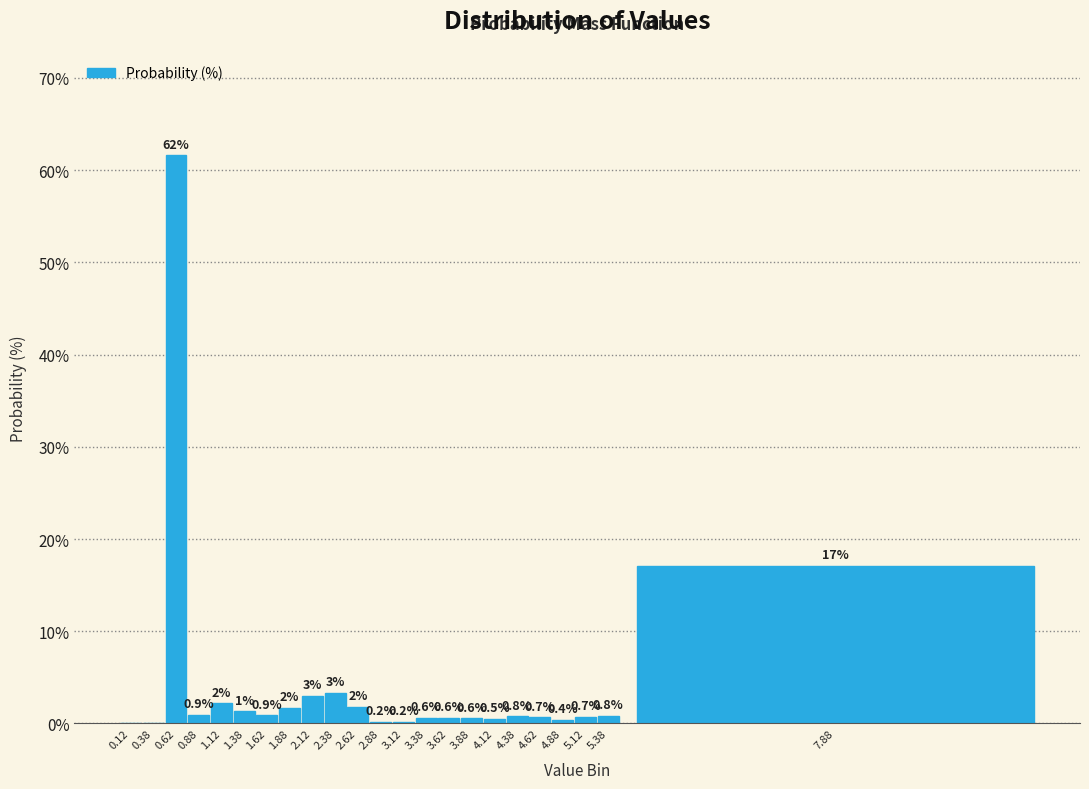

Where is the data nearest to the value 30?

7.88